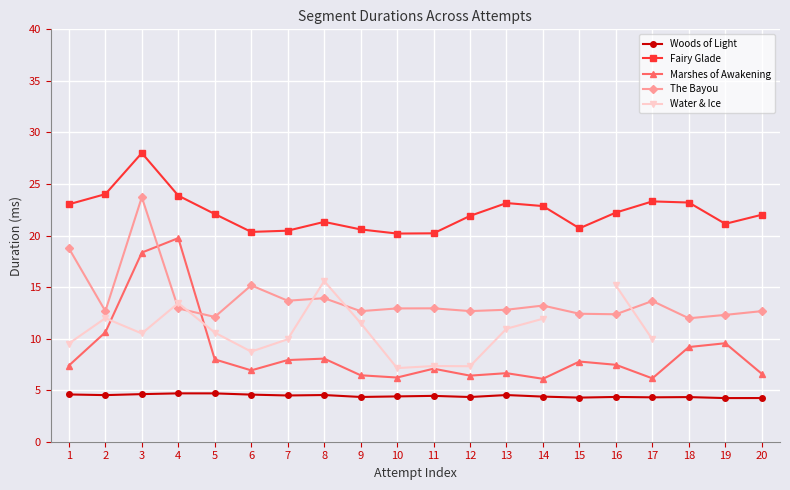

What is the difference between the highest and lowest values at 3?

23.4